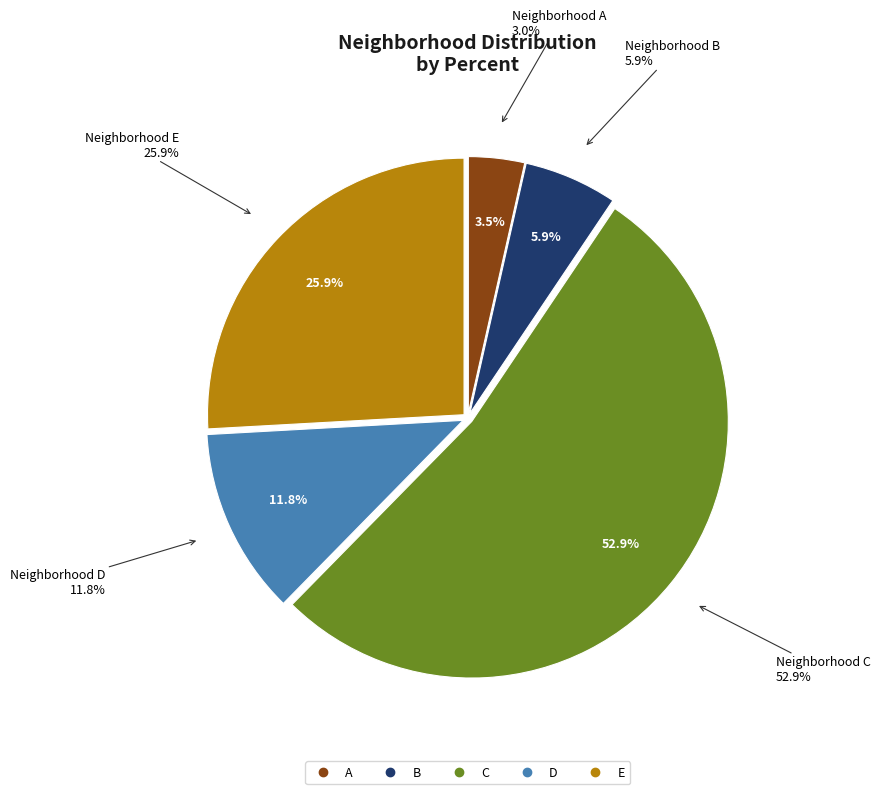

Between E and B, which is larger?

E